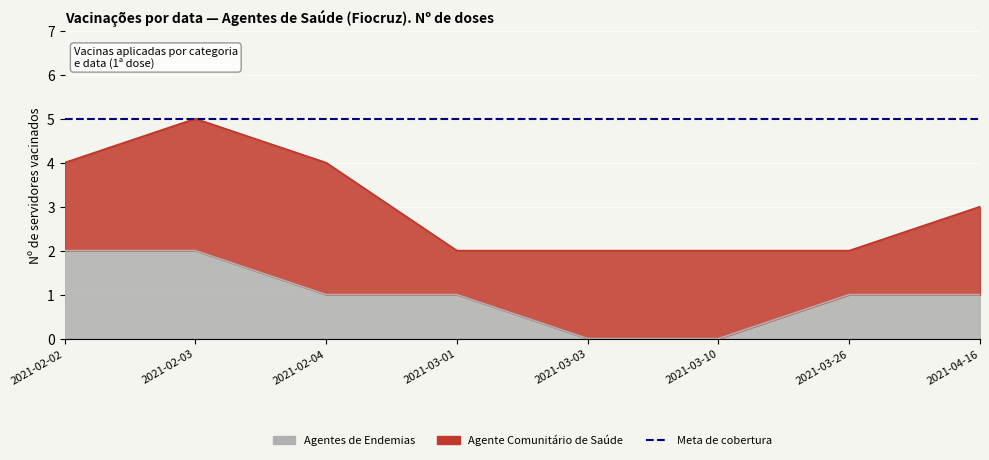

Which category has the lowest value across all series?

2021-03-03